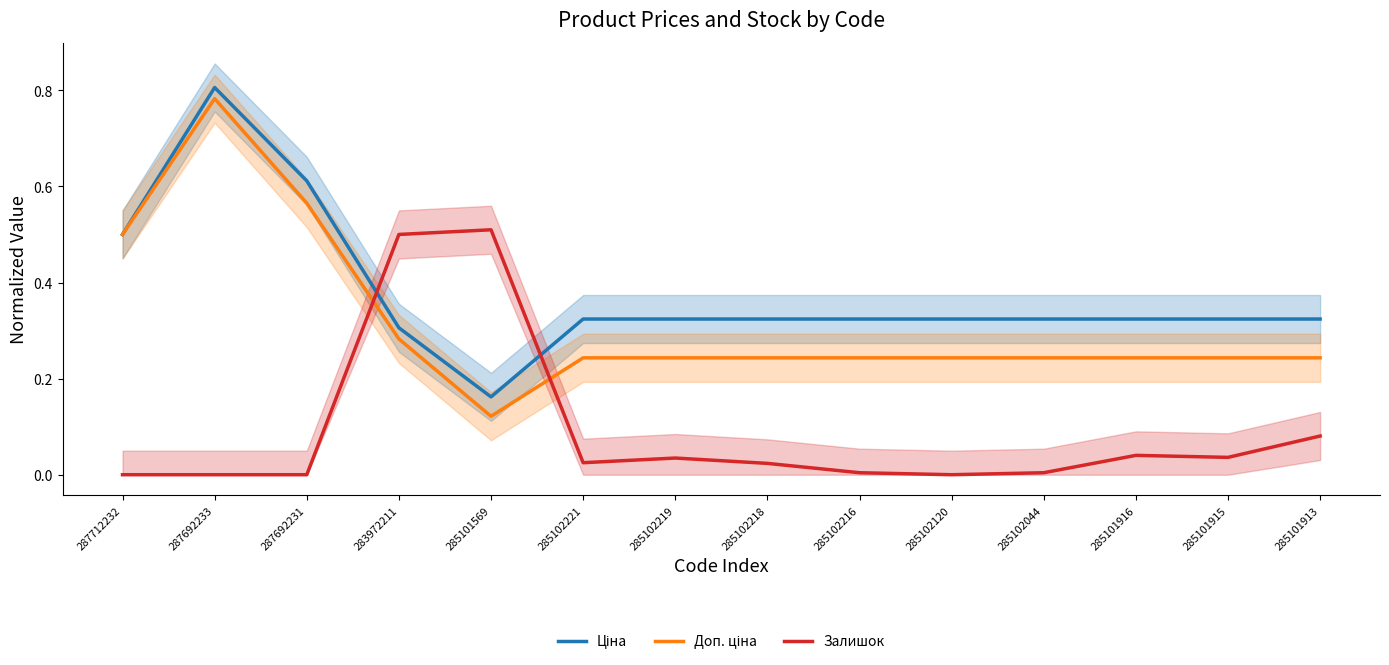

Where do Залишок and Ціна first cross each other?

287692231 and 283972211